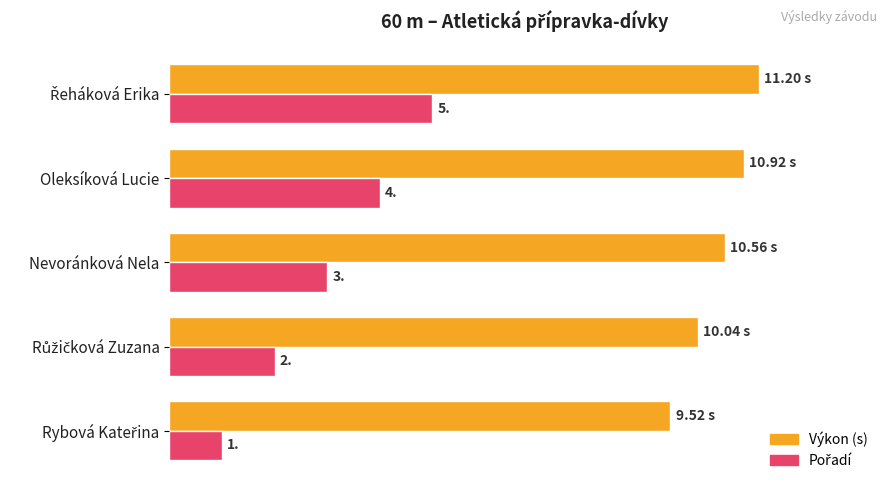

Which series has the largest total across all categories?

Výkon (s)